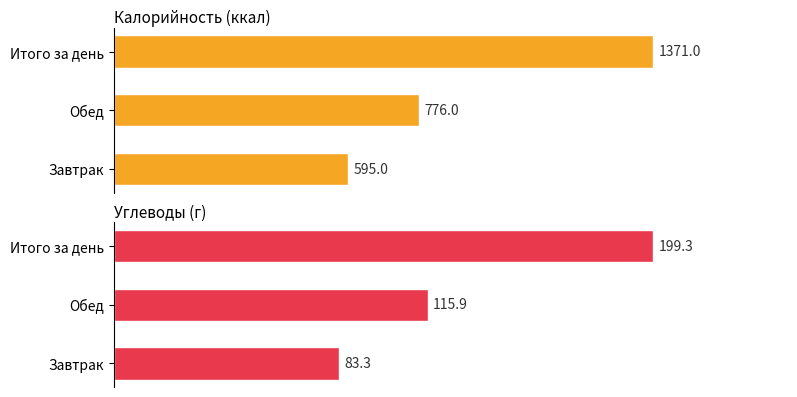

List the series in order of their overall mean, lowest first.

Углеводы (г), Калорийность (ккал)